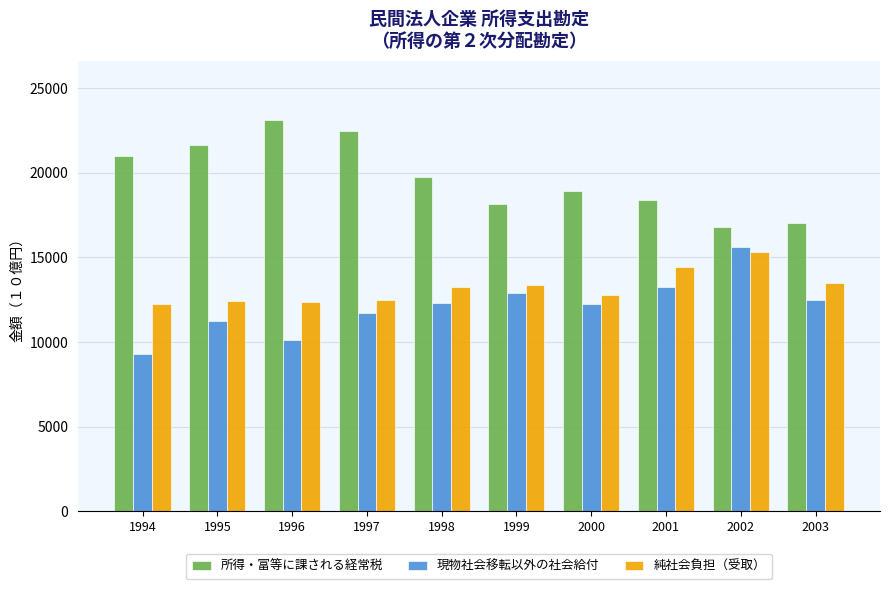

What is the highest value of the 純社会負担（受取） series?

15325.8